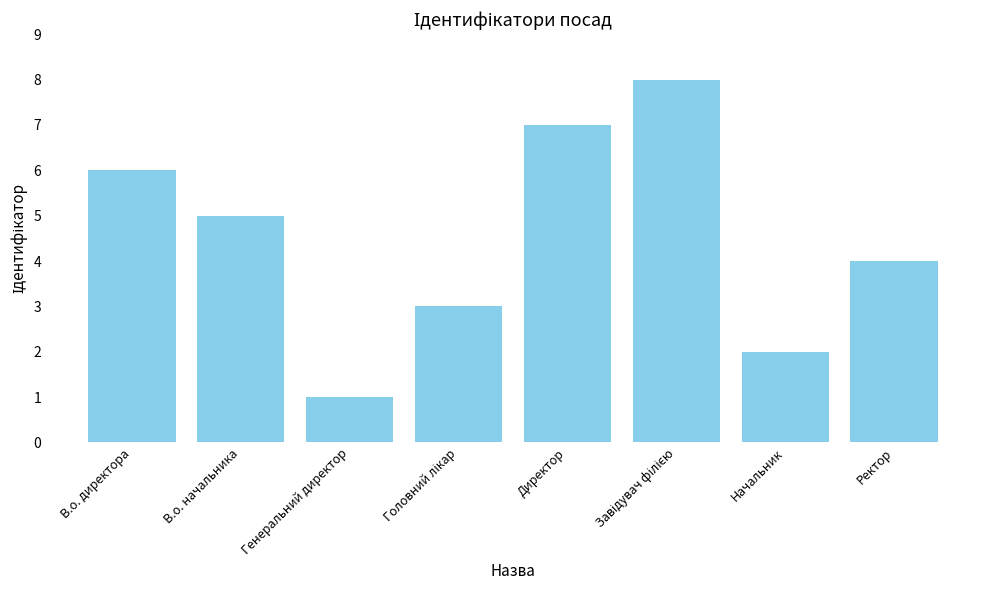

What is the label of the 8th bar from the left?

Ректор